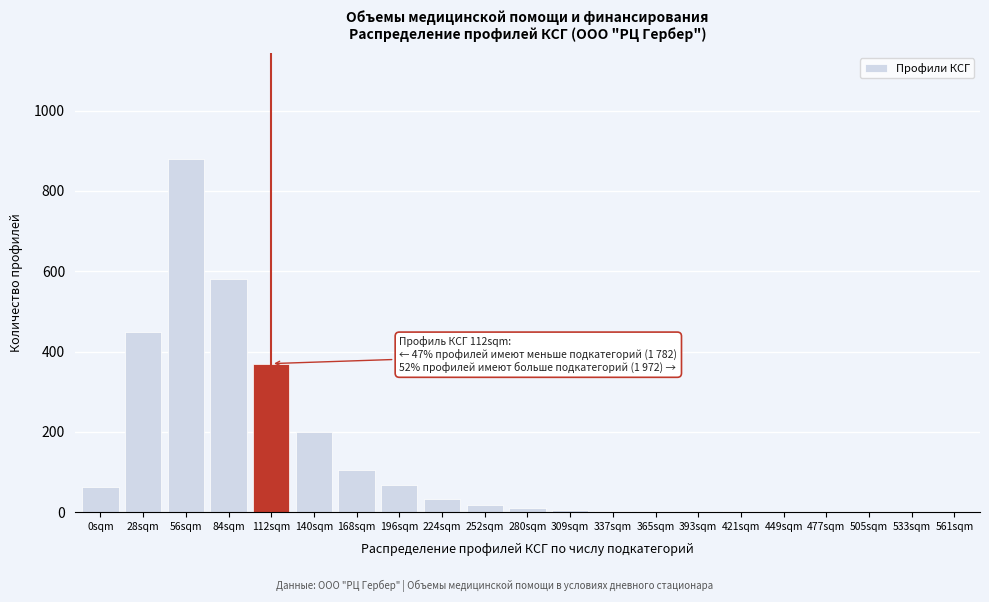

The chart shows a value of 4 at 337sqm. True or false?

True